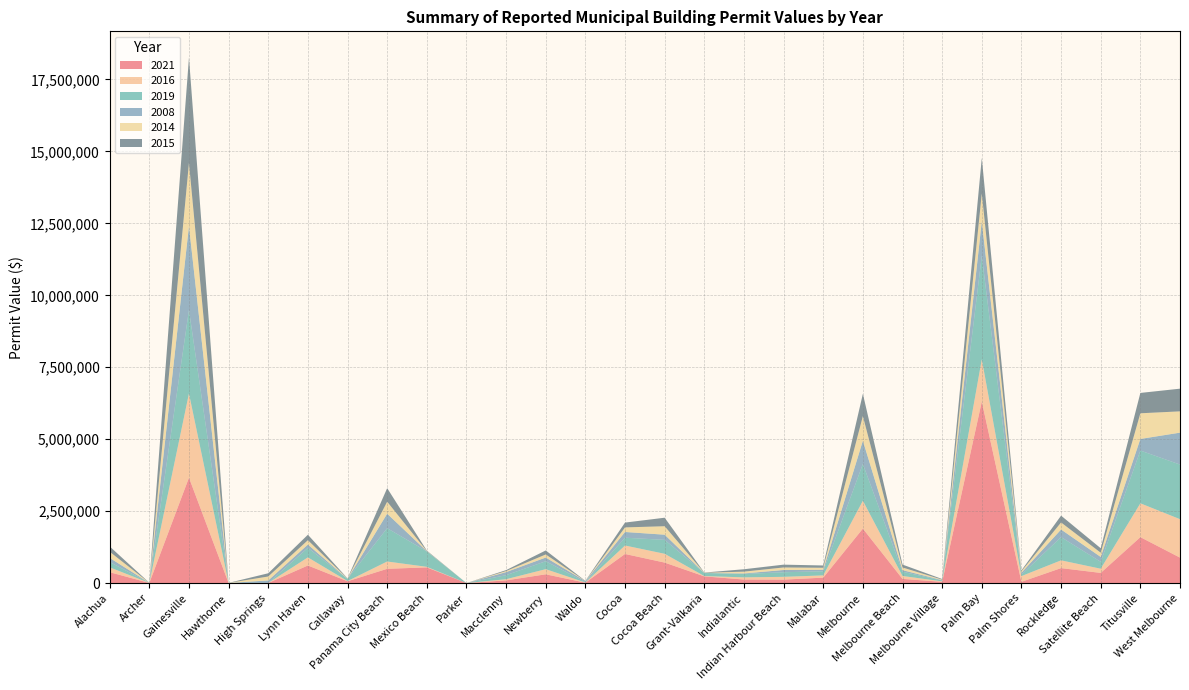

Reading left to right, what are all the values shown in this chart?

2021: 377158	3530	3663380	0	2800	609735	61597	494680	544585	0	92715	303433	13096	1010584	710806	232028	121842	118760	188021	1892355	143917	42245	6306621	42425	519333	352034	1595512	883857
2016: 168252	730	2924068	600	0	281587	6647	253823	18174	0	39334	178475	6100	293545	304969	10677	75445	96500	77227	966872	101218	16064	1468551	198527	269268	145185	1175389	1335845
2019: 185108	2038	2905028	2450	0	331179	78084	1157414	536991	0	141107	276149	11373	271829	484027	107953	116400	160182	142824	1279967	147936	27912	3602257	49618	807388	240214	1833558	1898142
2008: 143187	280	2916215	250	86512	114995	0	503919	5997	0	106792	127903	35655	198650	180164	0	19043	77874	53550	807174	54834	14667	1194650	67647	264380	169059	403459	1108794
2014: 213924	1327	2194114	1100	137966	151012	8678	416363	6652	0	36024	106960	3212	158944	294459	4447	63253	87963	69225	855514	93087	16860	964051	50806	245442	147331	891659	740096
2015: 184300	2600	3657839	763	112720	190533	7311	471444	15839	0	33376	139738	7003	167697	295798	9107	83185	97982	79430	774664	99988	22354	1236366	30200	236690	155105	707405	788383